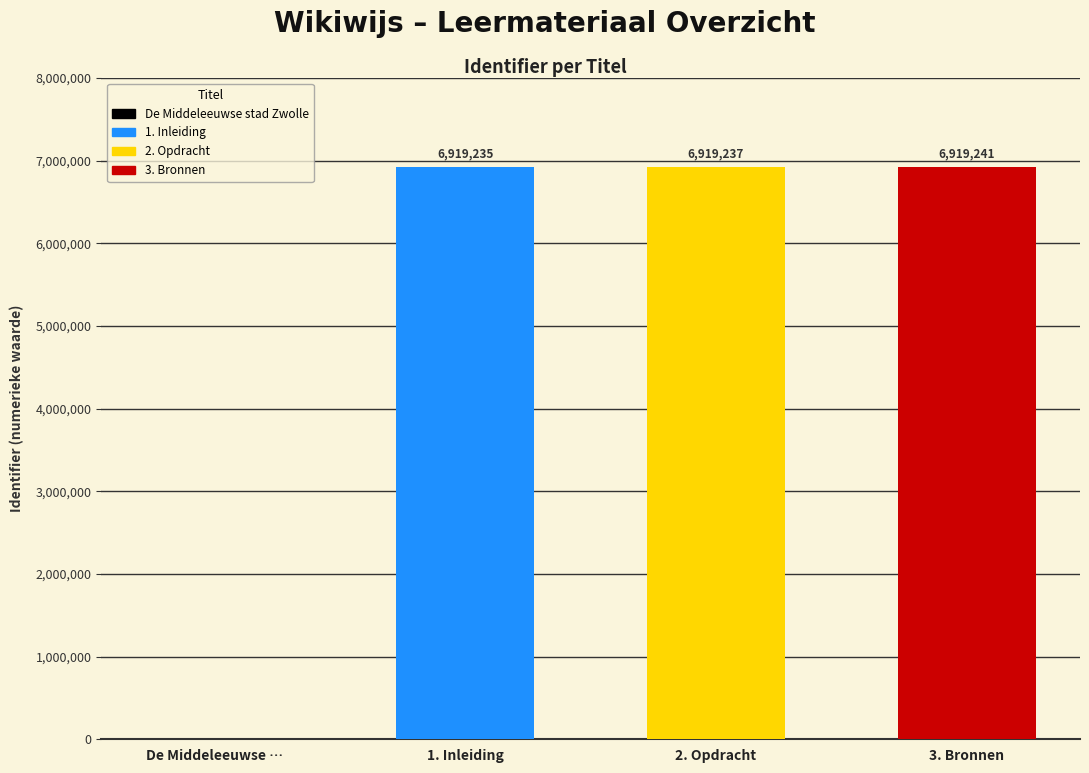

Read the value at 2. Opdracht.

6919237